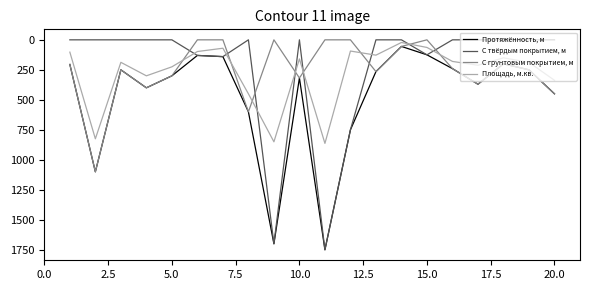

Which series has the largest total across all categories?

Протяжённость, м